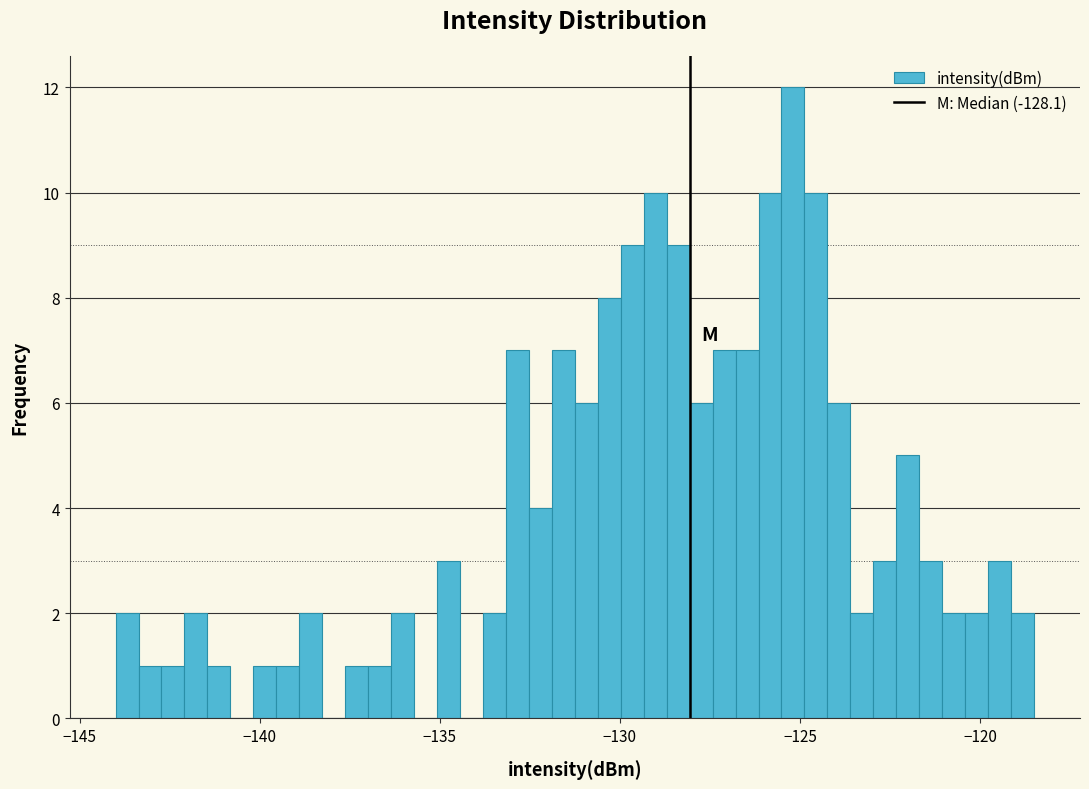

Around what value on the x-axis is the tallest bar? Give the approximate position of its centre, as read against the axis.

-125.0